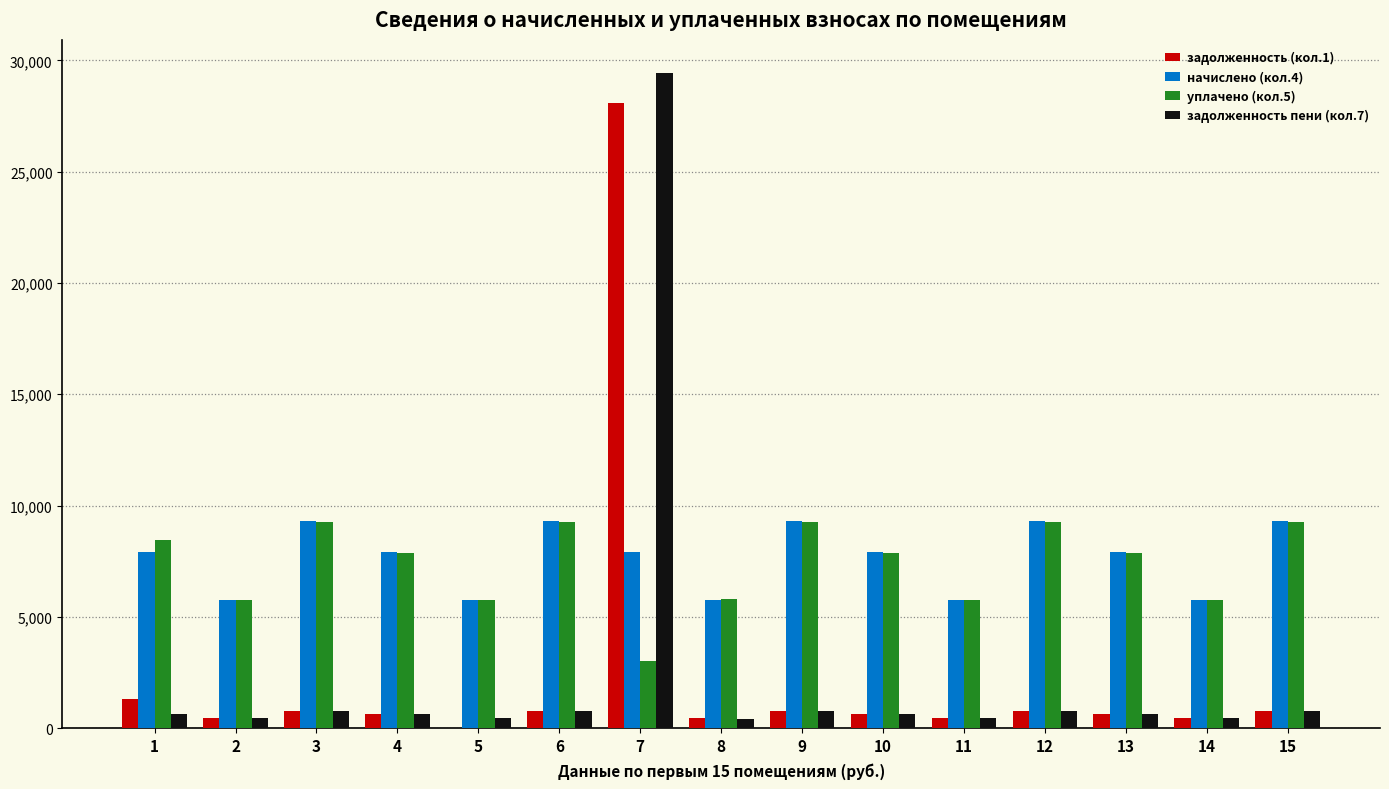

What is the sum of all задолженность пени (кол.7) values?

38291.4